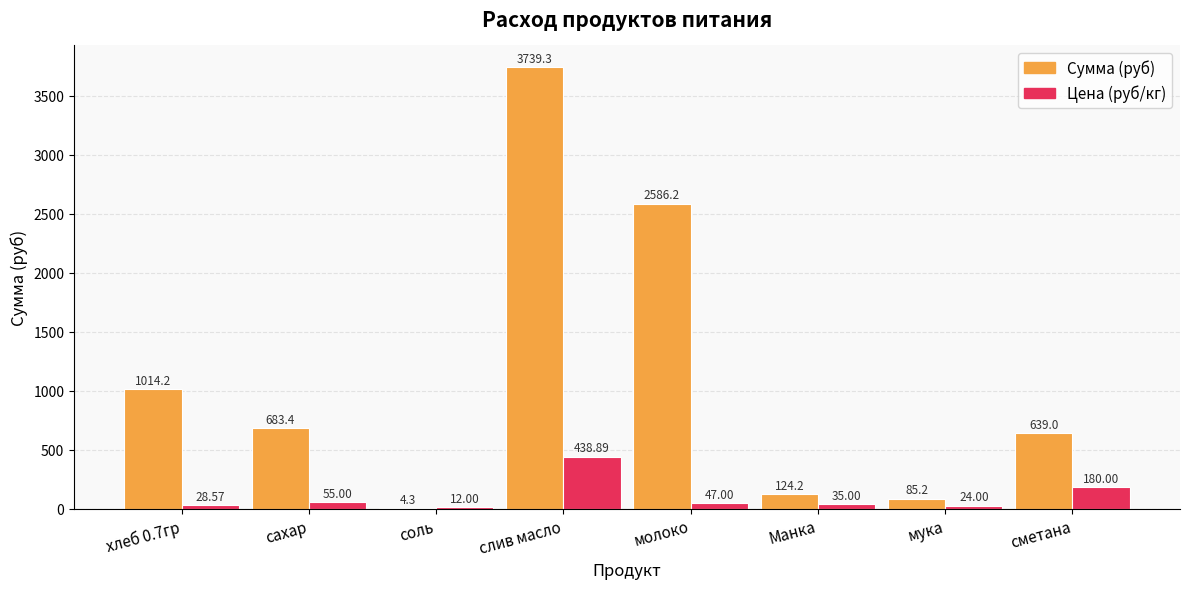

Which series changed the most between соль and сметана?

Сумма (руб)